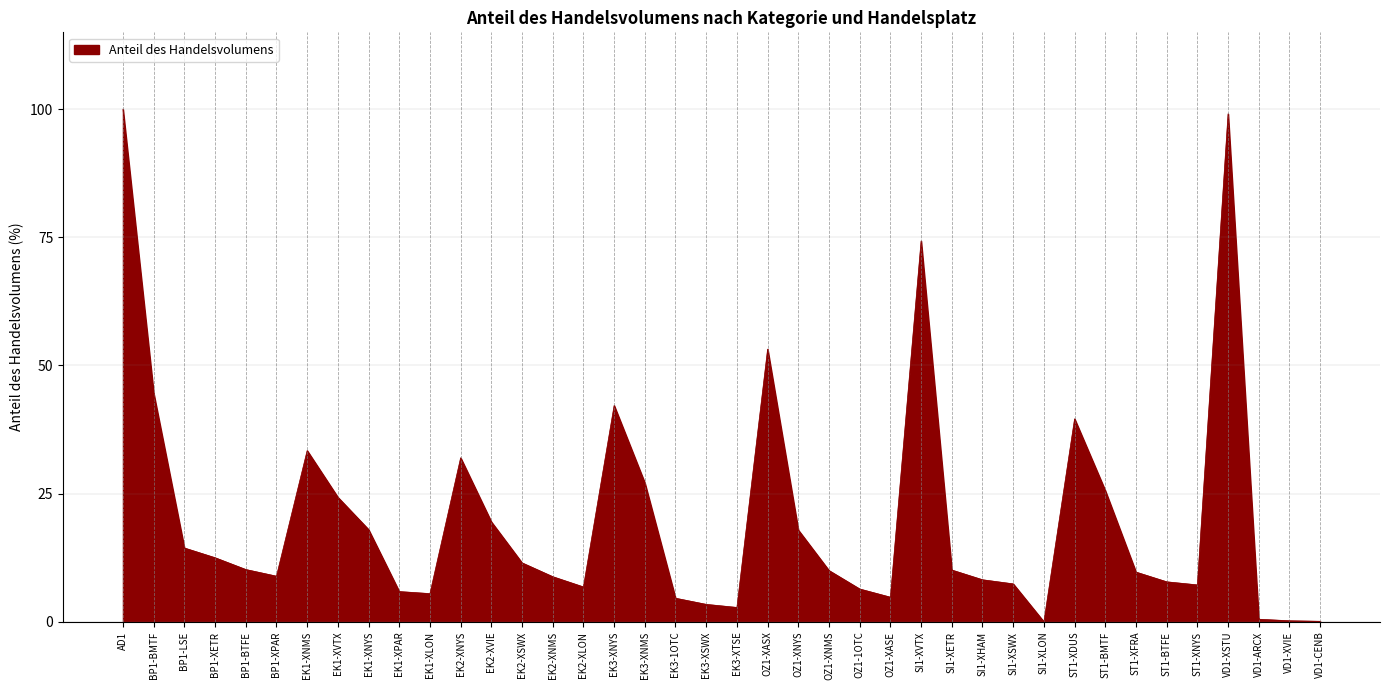

What is the sum of all values?

818.5